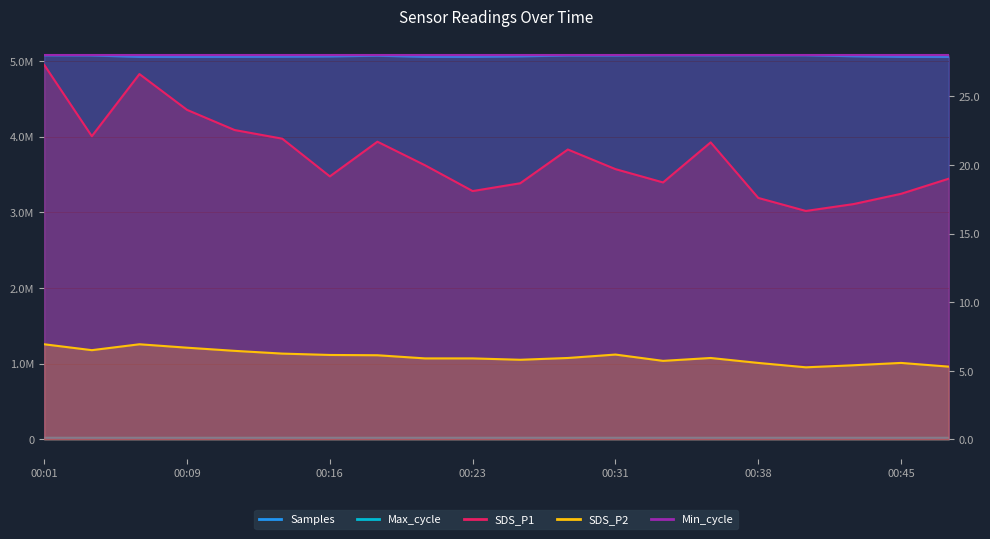

True or false: Max_cycle and Samples intersect in this chart.

False